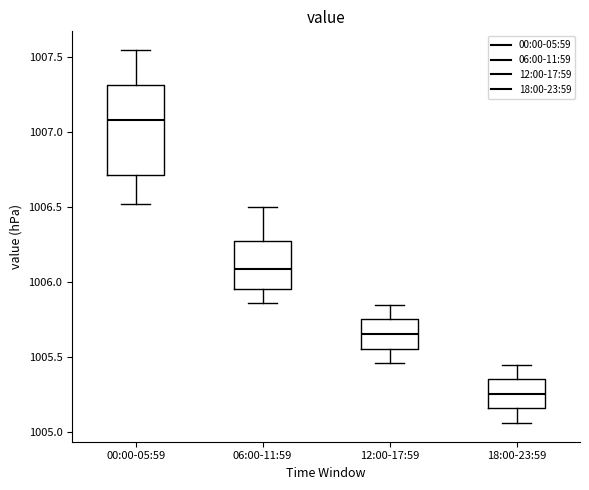

Comparing the boxes themselves (not the whiskers), which one is the tallest?

00:00-05:59